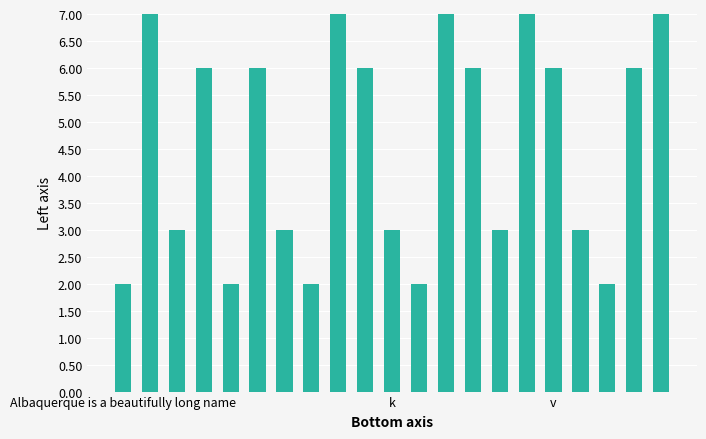

Reading left to right, extract all data points from this chart.

2	7	3	6	2	6	3	2	7	6	3	2	7	6	3	7	6	3	2	6	7